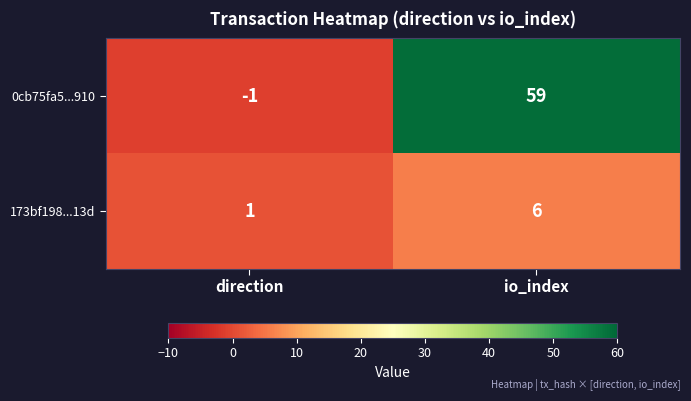

At which label is 0cb75fa5...910 closest to 29?

direction